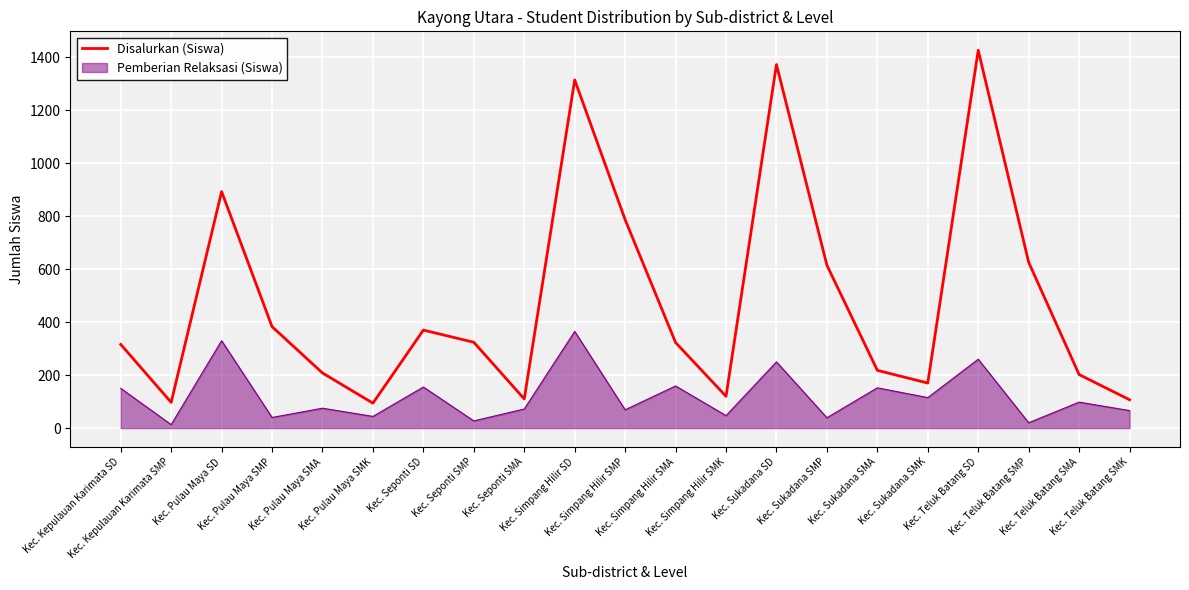

What is the difference between the maximum and minimum values in the Disalurkan (Siswa) series?

1333